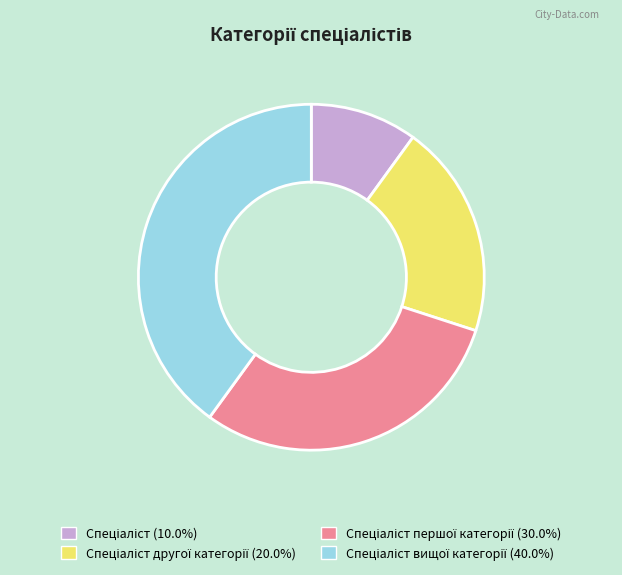

Is there any slice that represents more than half of the pie?

No